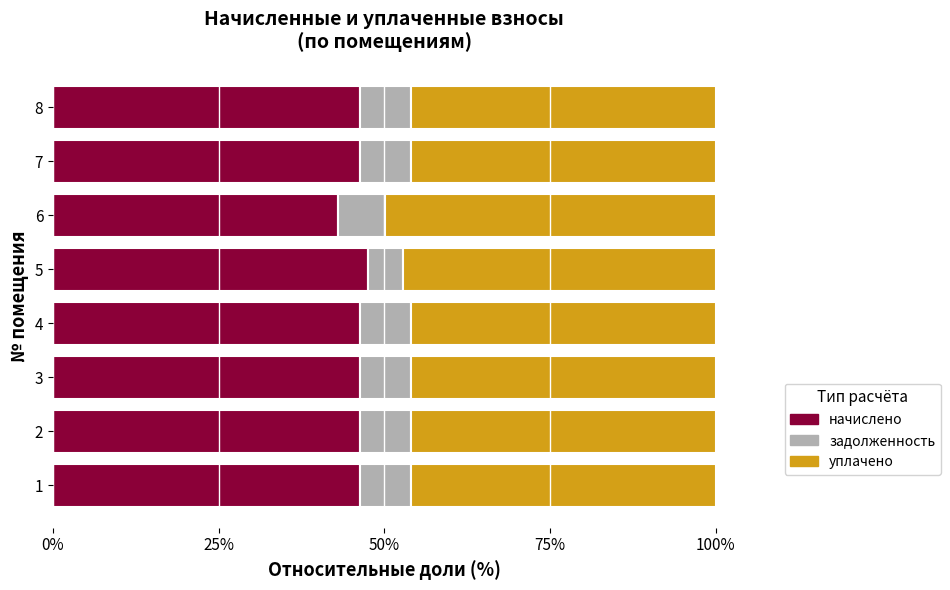

What is the total value across all series at 8?

100.0